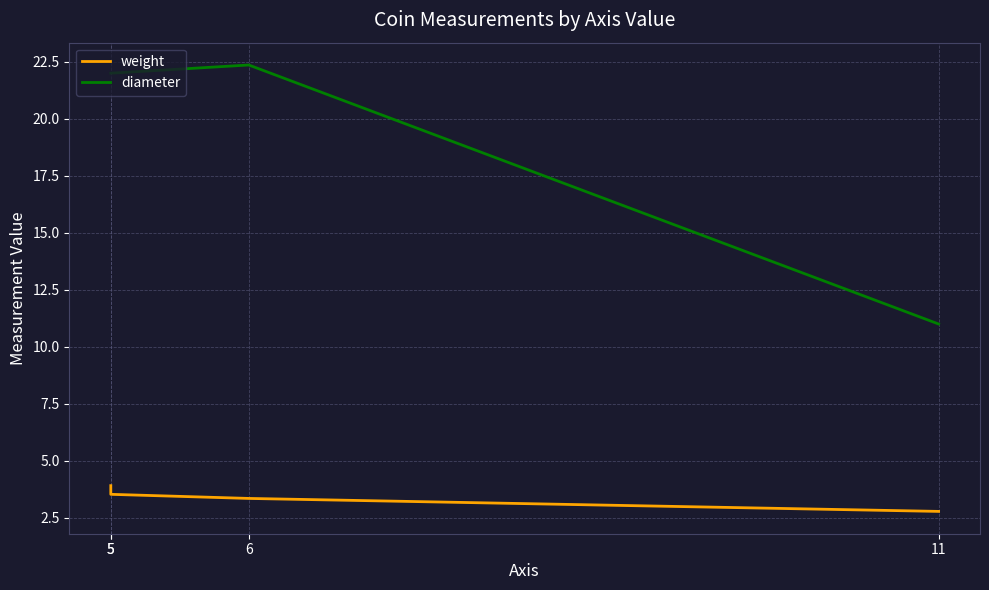

What is the total value across all series at 6?

25.7